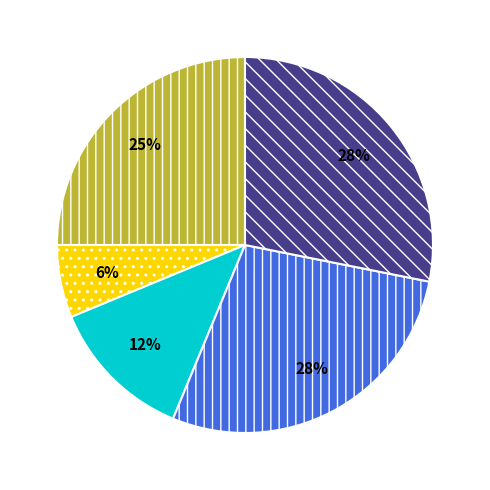

Is there a majority slice in this chart?

No